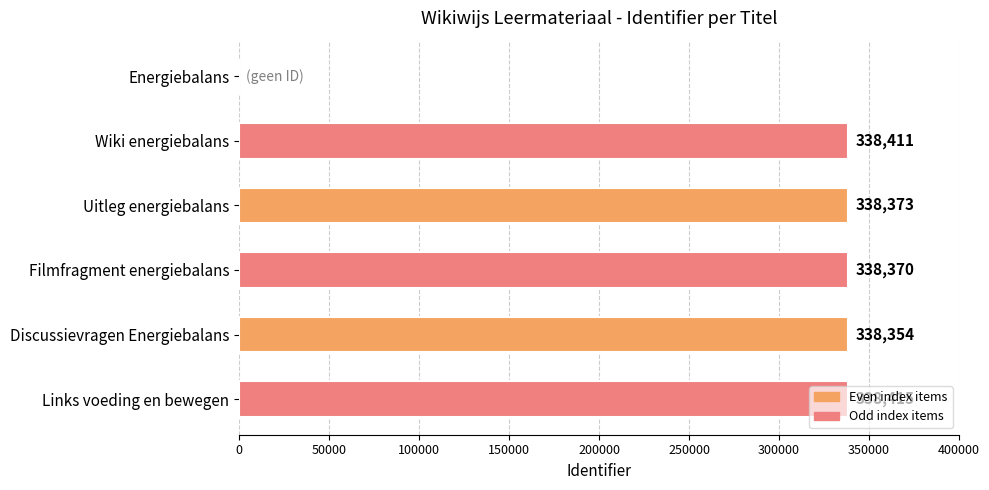

What is the ratio of the value at Discussievragen Energiebalans to the value at Filmfragment energiebalans?

1.0